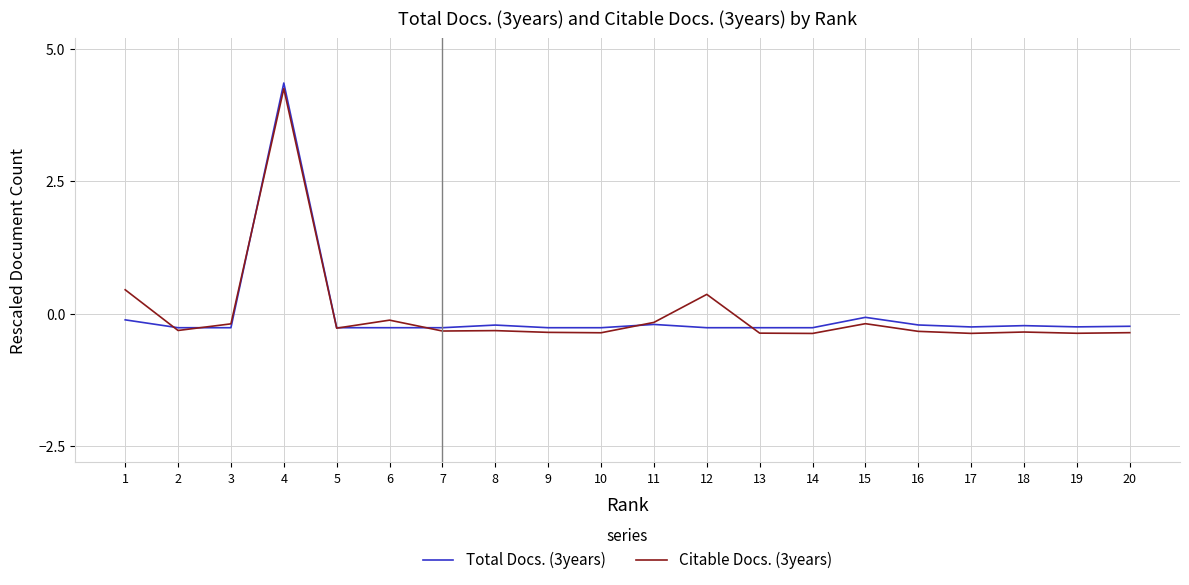

Is the value of Total Docs. (3years) at 12 greater than the value of Citable Docs. (3years) at 12?

No